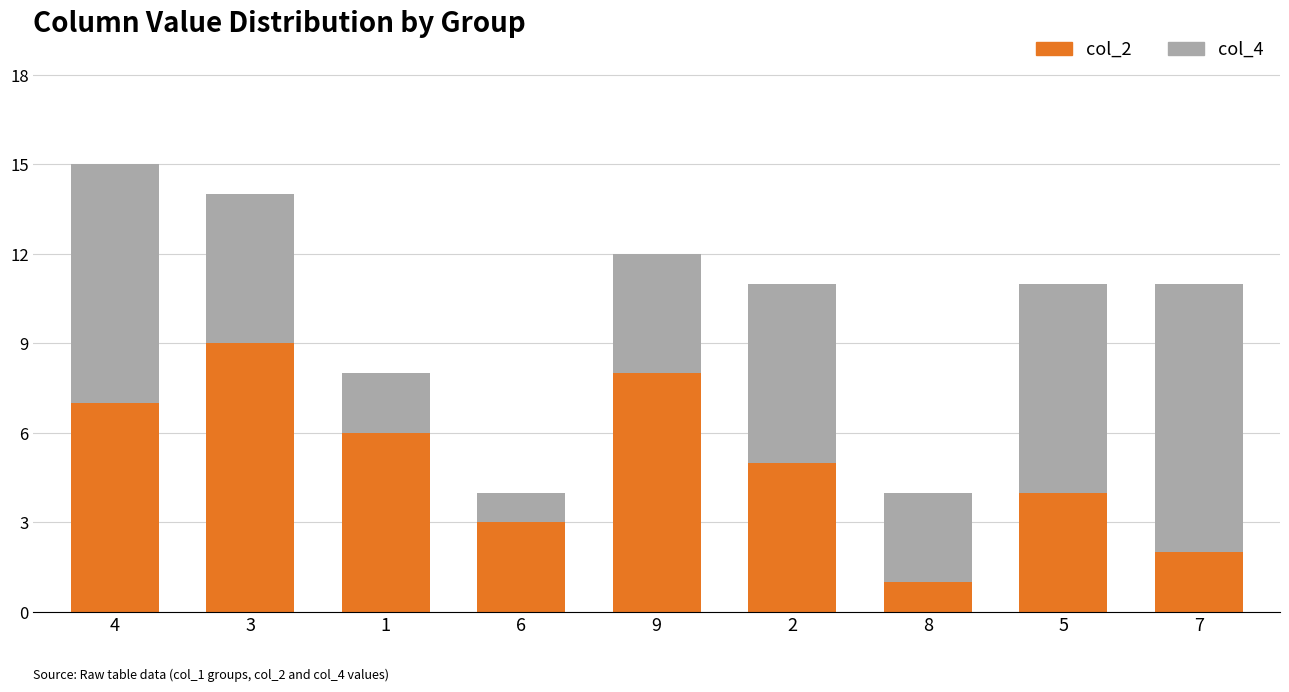

Is it true that col_2 equals 4 at 6?

False